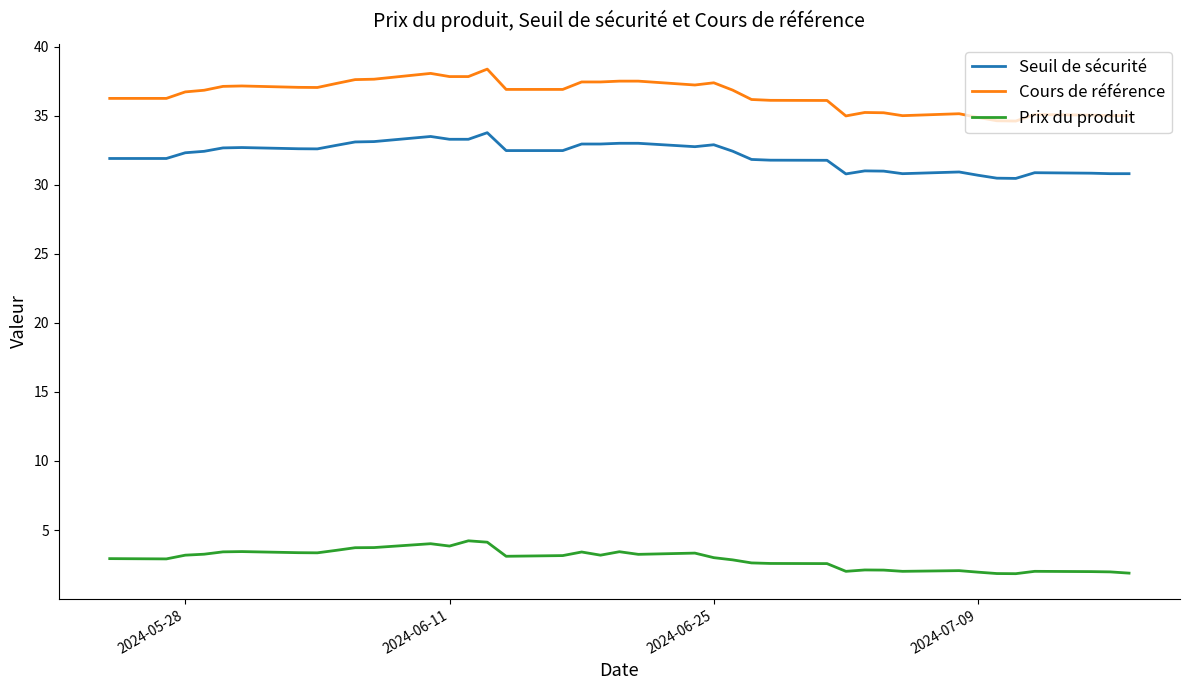

What is the sum of all Cours de référence values?

1422.4